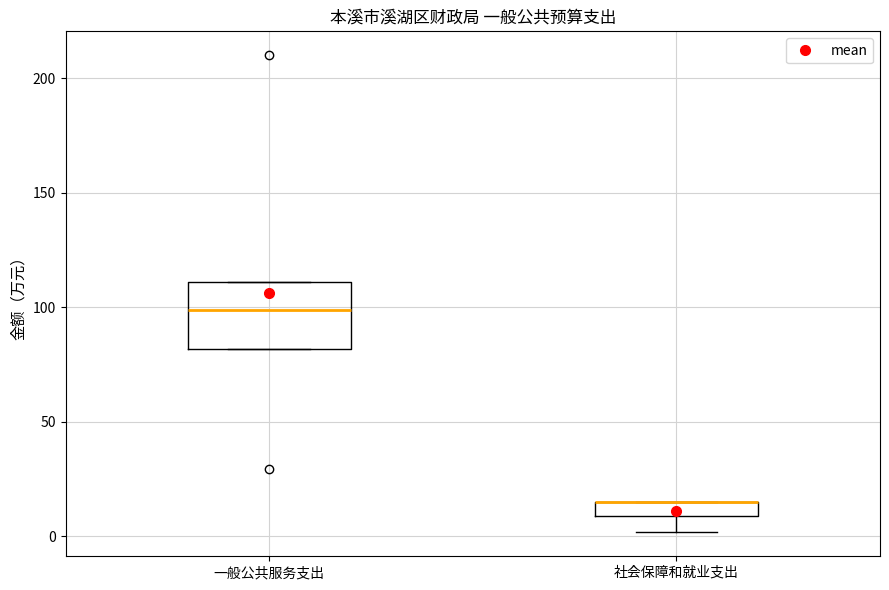

Where is the upper edge of the box for 社会保障和就业支出 on the y-axis? The values are not printed on the chart, so give them approximately, as read against the axis.

15